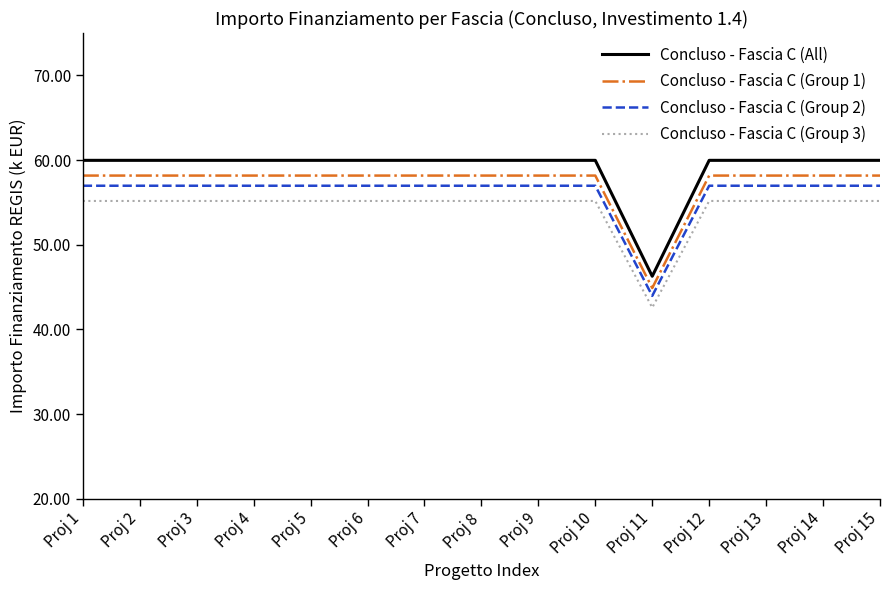

True or false: Concluso - Fascia C (Group 1) and Concluso - Fascia C (Group 3) cross at least once.

False